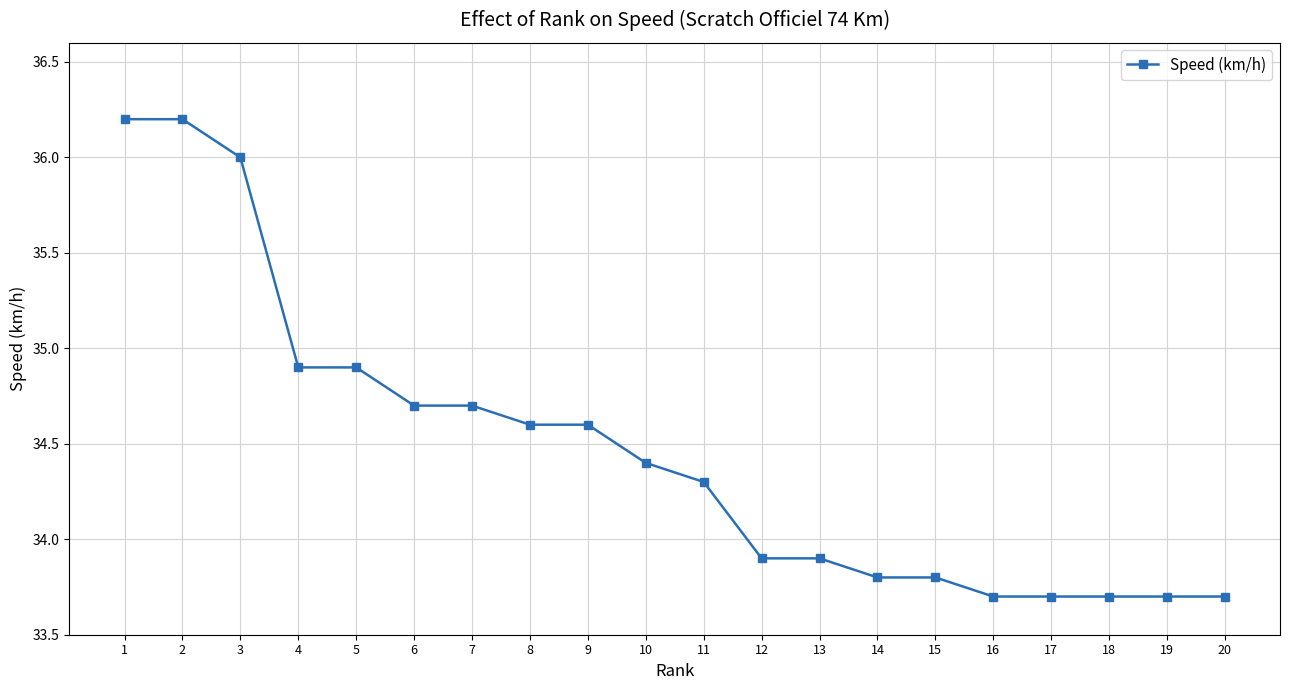

What is the value of the 5th point from the left?

34.9